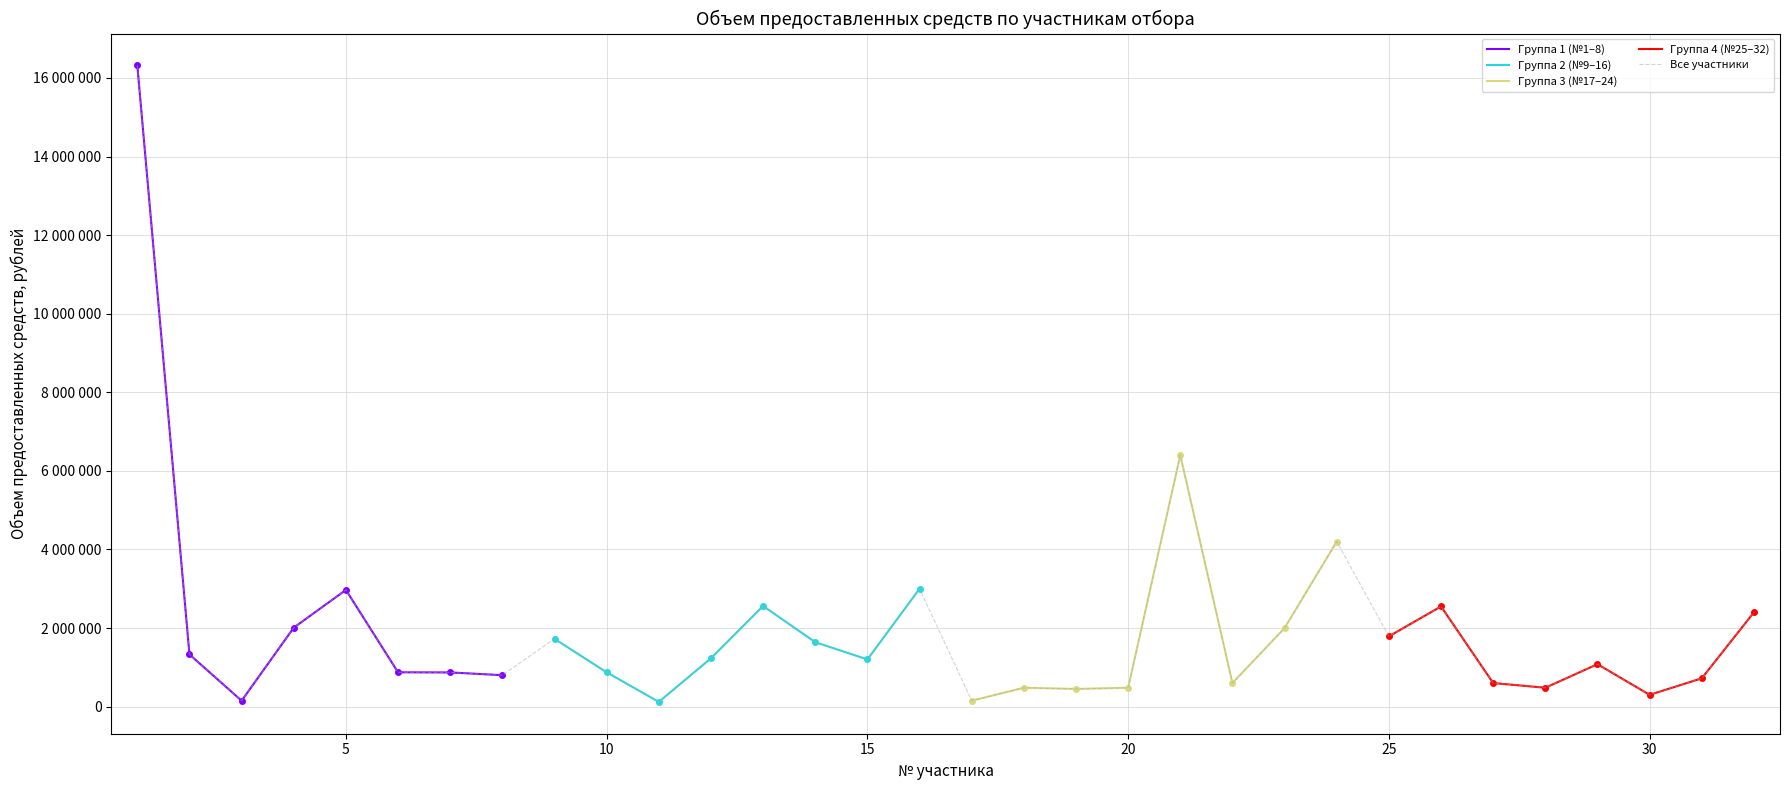

What is the value of the 18th point from the left?

480000